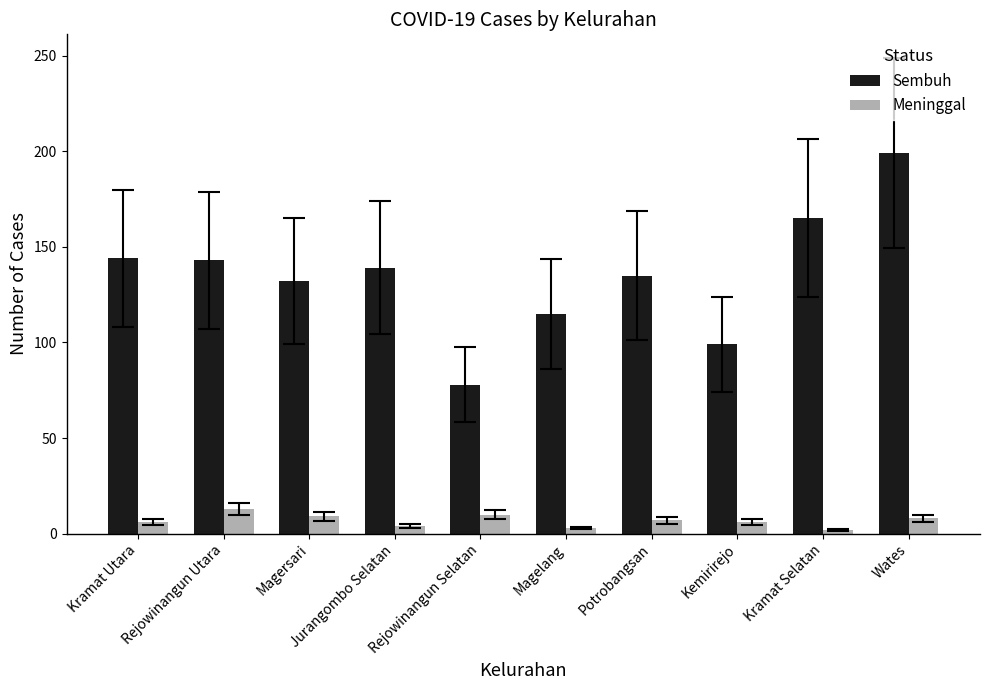

What are all the series names shown in the legend?

Sembuh, Meninggal